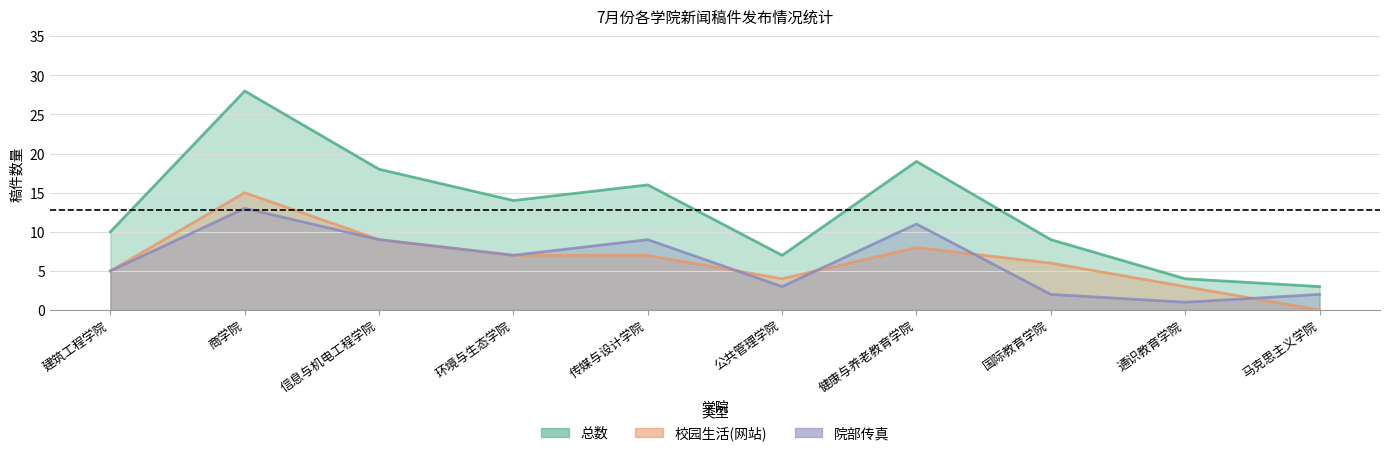

Where does the 校园生活(网站) series first go above 7?

商学院